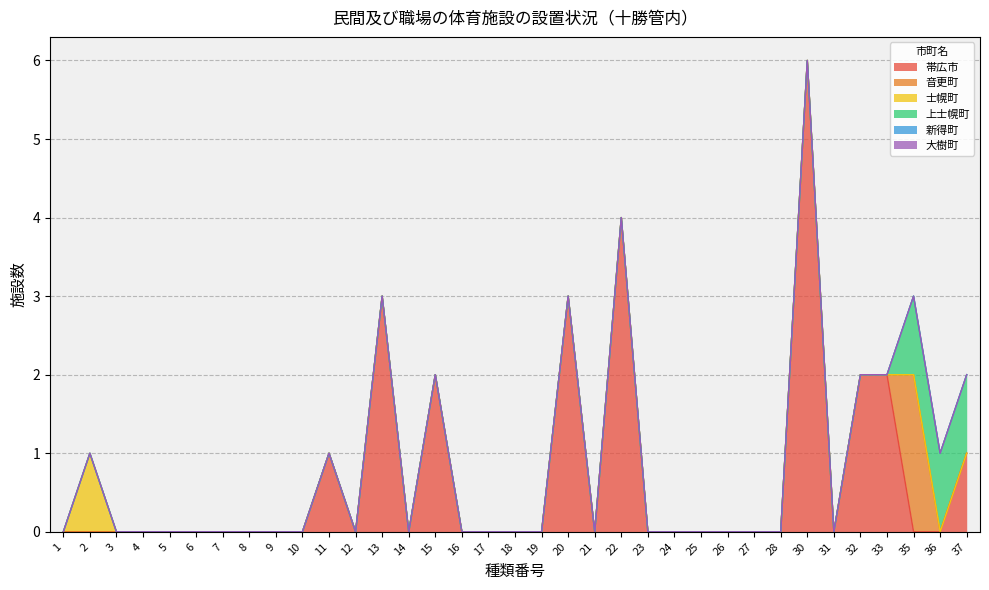

Reading right to left, transcribe all the data shown in this chart.

帯広市: 1	0	0	2	2	0	6	0	0	0	0	0	0	4	0	3	0	0	0	0	2	0	3	0	1	0	0	0	0	0	0	0	0	0	0
音更町: 0	0	2	0	0	0	0	0	0	0	0	0	0	0	0	0	0	0	0	0	0	0	0	0	0	0	0	0	0	0	0	0	0	0	0
士幌町: 0	0	0	0	0	0	0	0	0	0	0	0	0	0	0	0	0	0	0	0	0	0	0	0	0	0	0	0	0	0	0	0	0	1	0
上士幌町: 1	1	1	0	0	0	0	0	0	0	0	0	0	0	0	0	0	0	0	0	0	0	0	0	0	0	0	0	0	0	0	0	0	0	0
新得町: 0	0	0	0	0	0	0	0	0	0	0	0	0	0	0	0	0	0	0	0	0	0	0	0	0	0	0	0	0	0	0	0	0	0	0
大樹町: 0	0	0	0	0	0	0	0	0	0	0	0	0	0	0	0	0	0	0	0	0	0	0	0	0	0	0	0	0	0	0	0	0	0	0